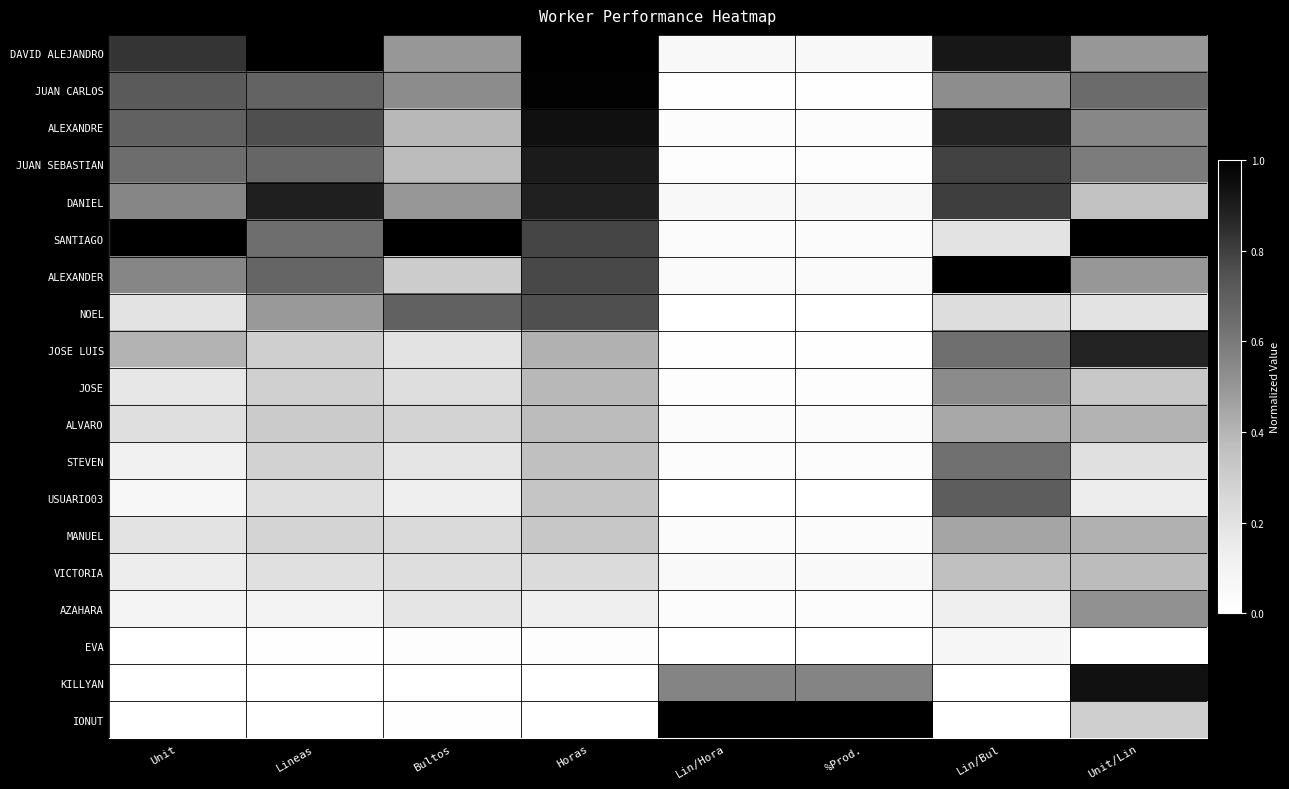

At Unit/Lin, list the series in order from smallest to largest.

EVA, USUARIO03, NOEL, STEVEN, IONUT, JOSE, DANIEL, VICTORIA, ALVARO, MANUEL, ALEXANDER, DAVID ALEJANDRO, AZAHARA, ALEXANDRE, JUAN SEBASTIAN, JUAN CARLOS, JOSE LUIS, KILLYAN, SANTIAGO